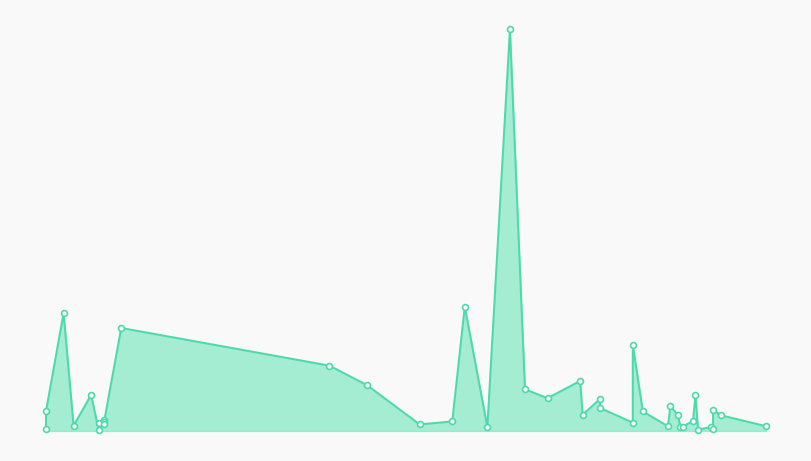

What is the change in value from 2022-06-22 to 2022-03-22?

-196804250